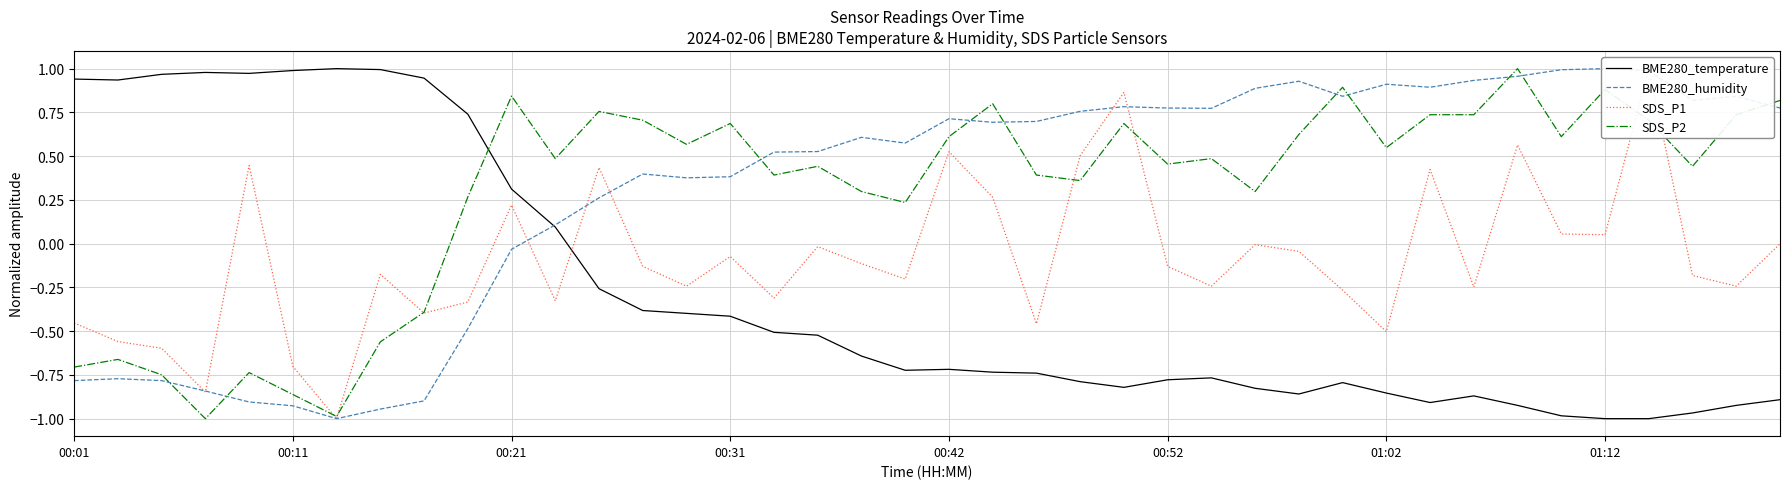

The value of BME280_temperature at 00:31 is -0.6. True or false?

False